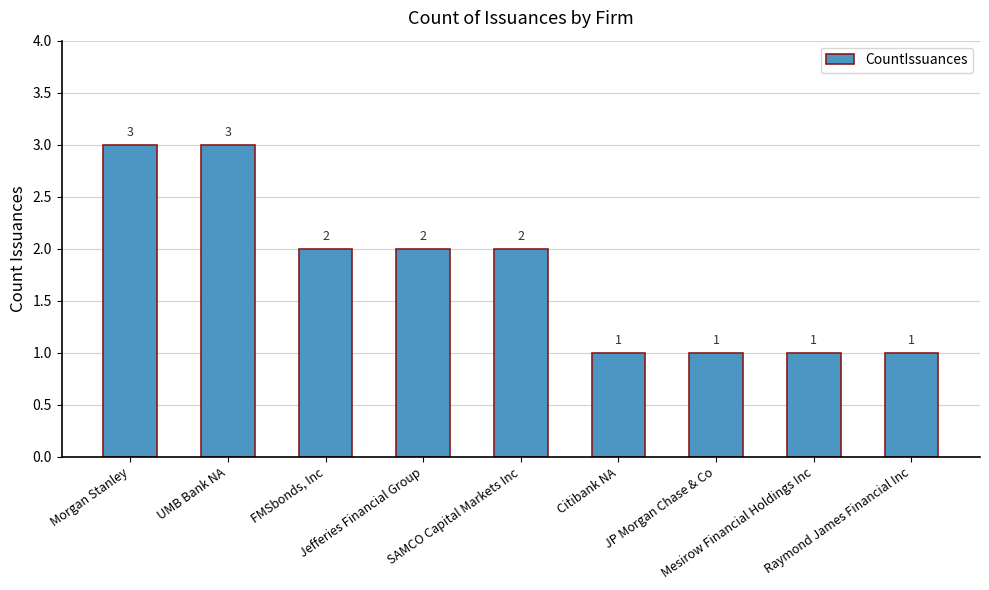

How many data points does each series have?

9